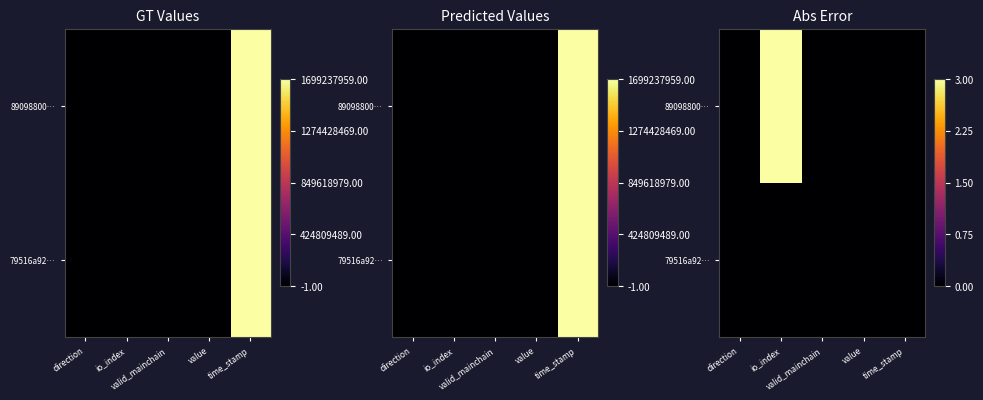

Rank the series by their average value, from lowest to highest.

79516a92…, 89098800…